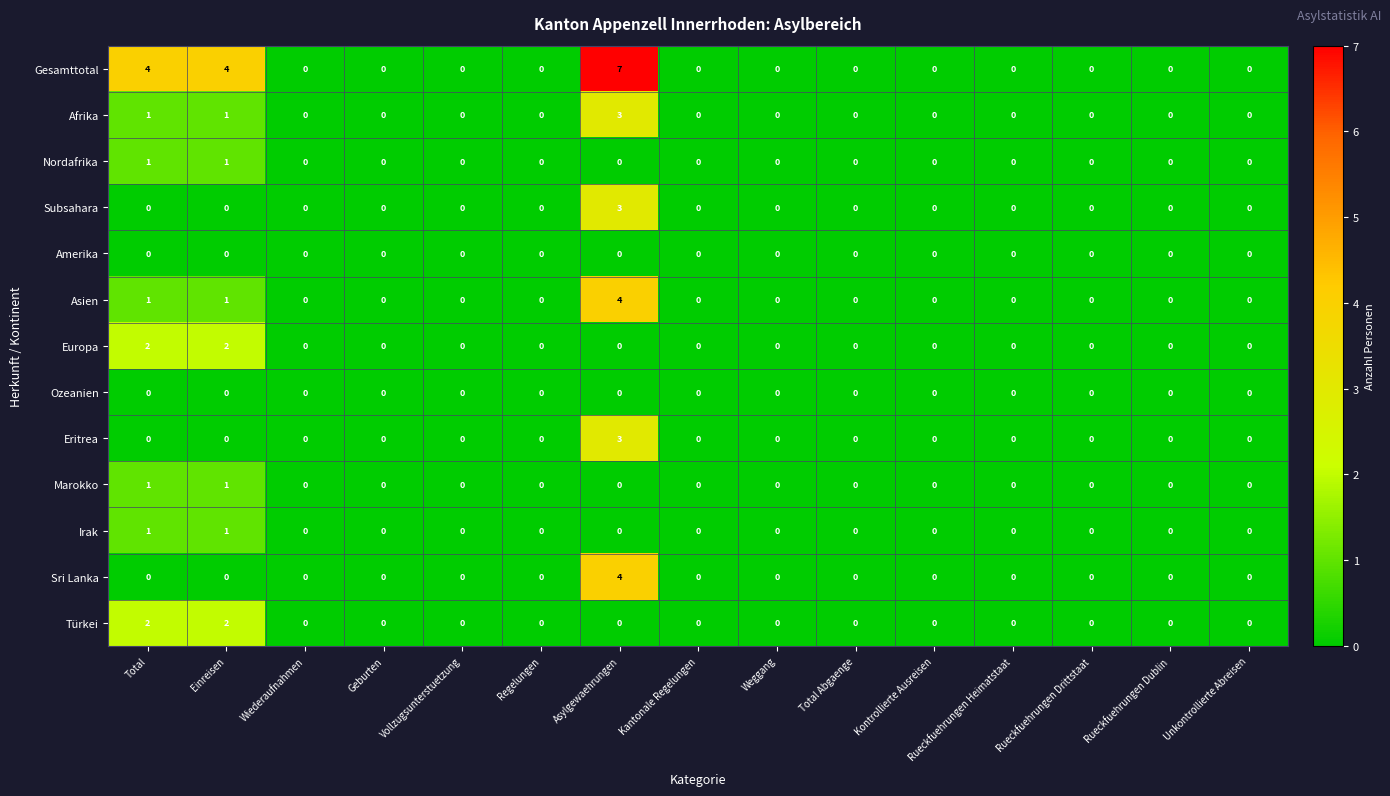

True or false: Gesamttotal has a value of 5 at Weggang.

False